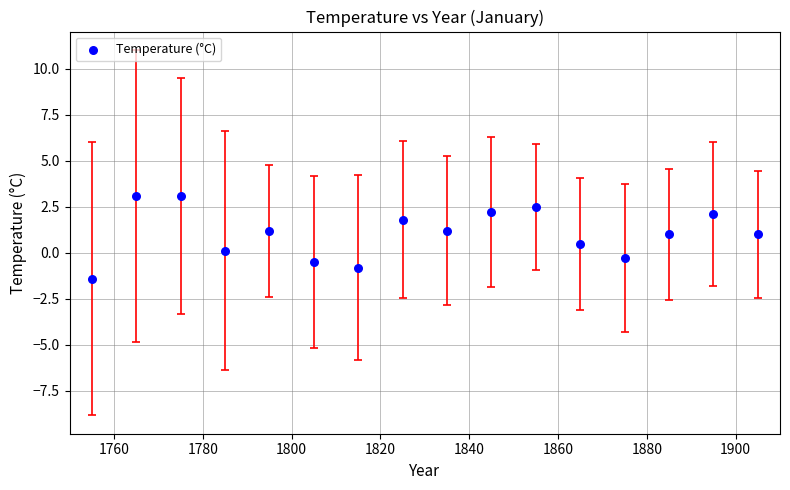

What is the range of X values (max minus min)?

150.0